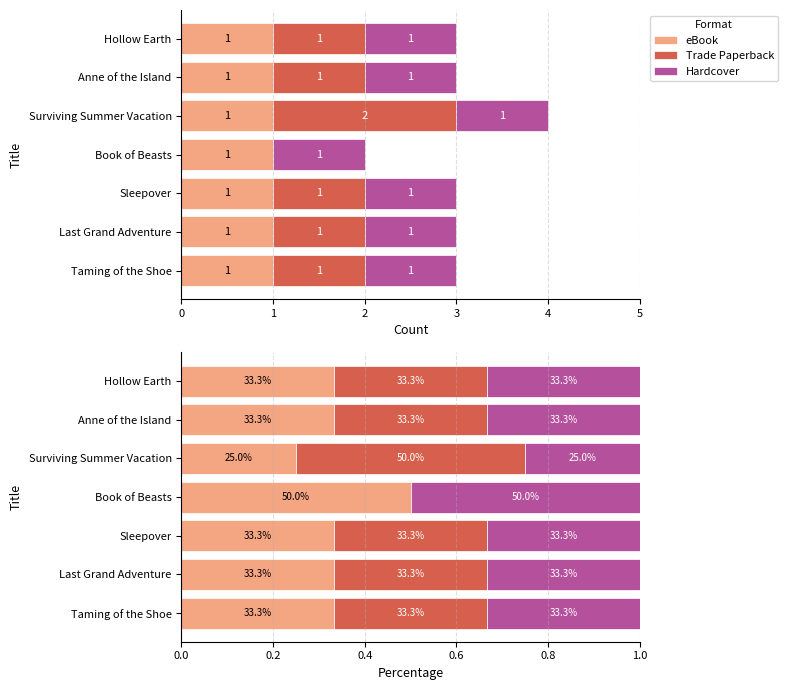

What are all the series names shown in the legend?

eBook, Trade Paperback, Hardcover